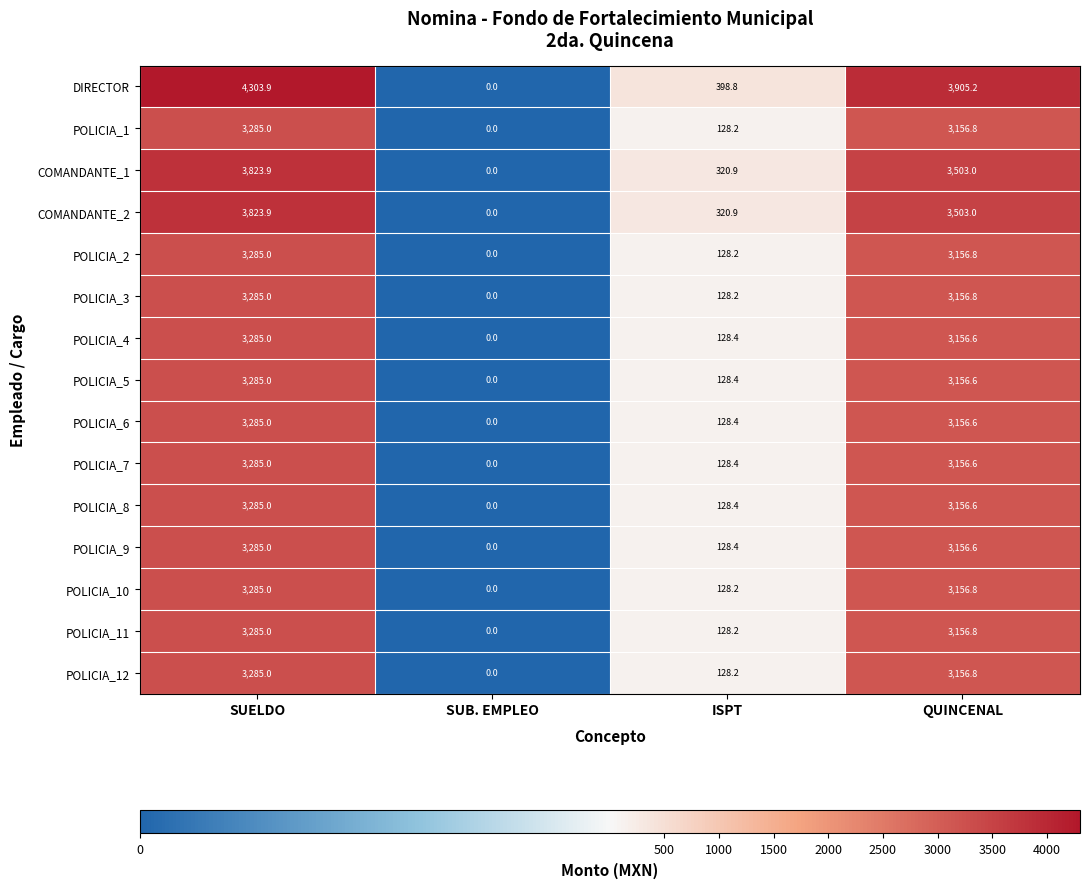

Where is POLICIA_7 nearest to the value 1642?

ISPT